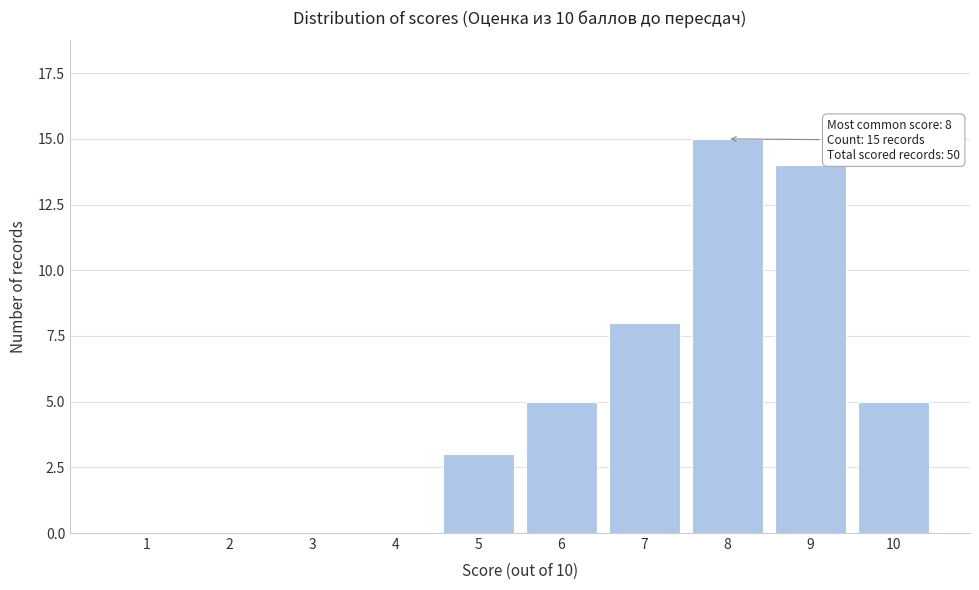

Reading left to right, transcribe all the data shown in this chart.

1=0	2=0	3=0	4=0	5=3	6=5	7=8	8=15	9=14	10=5